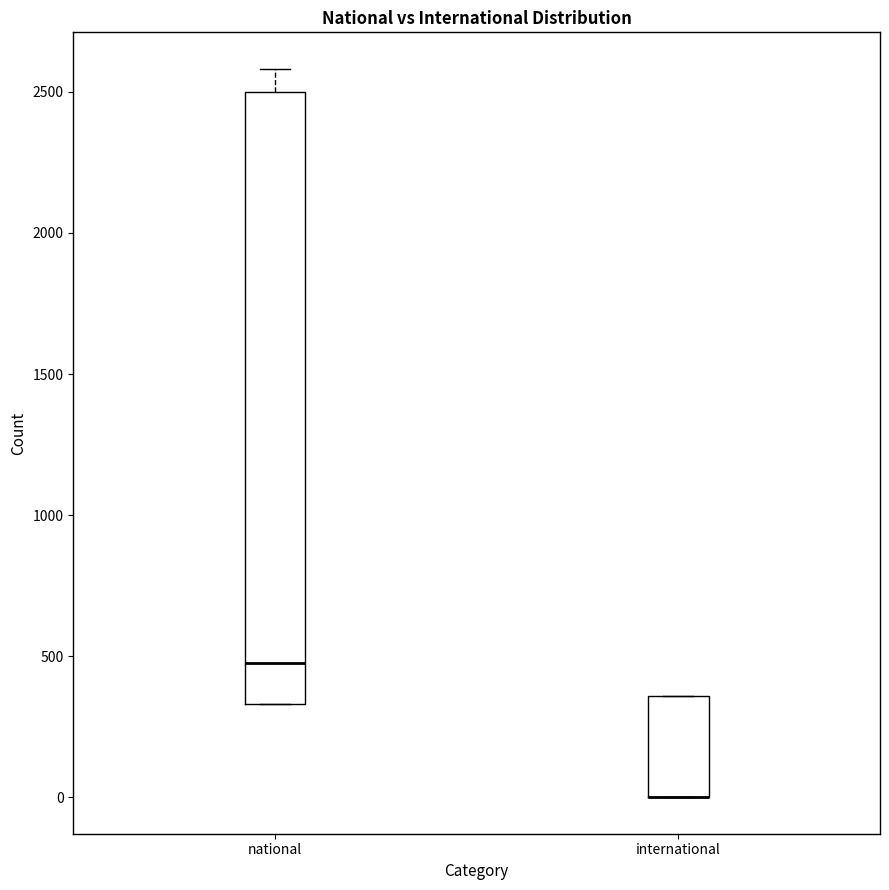

Reading left to right, transcribe this box plot: for each box, give where its median line is, the range the box spans, and where its two whiskers end, as read against the y-axis. The values are not printed on the chart, so give them approximately, as read against the axis.

national: median 500, box 350 to 2500, whiskers 350 to 2600
international: median 0 (drawn on the box's lower edge), box 0 to 350, whiskers 0 to 350